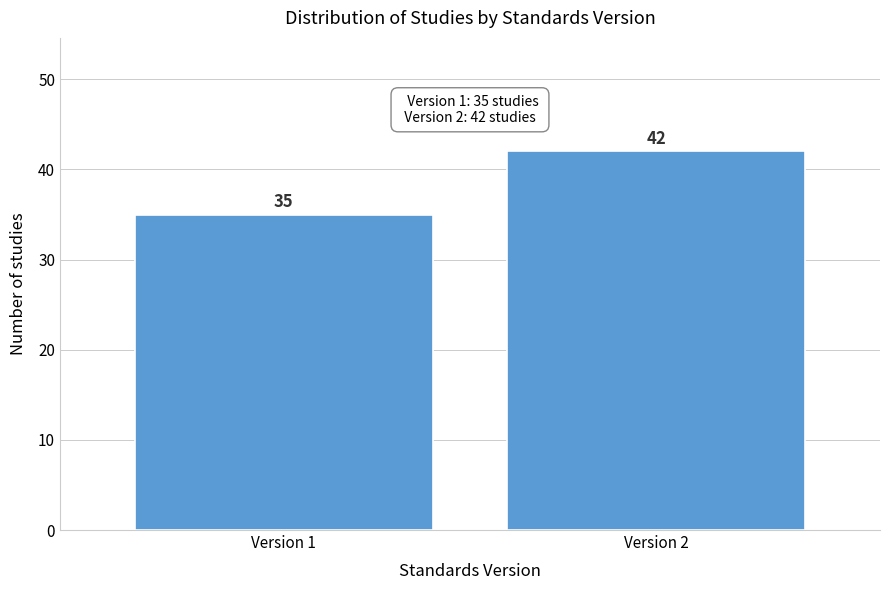

Reading right to left, what are all the values shown in this chart?

42	35